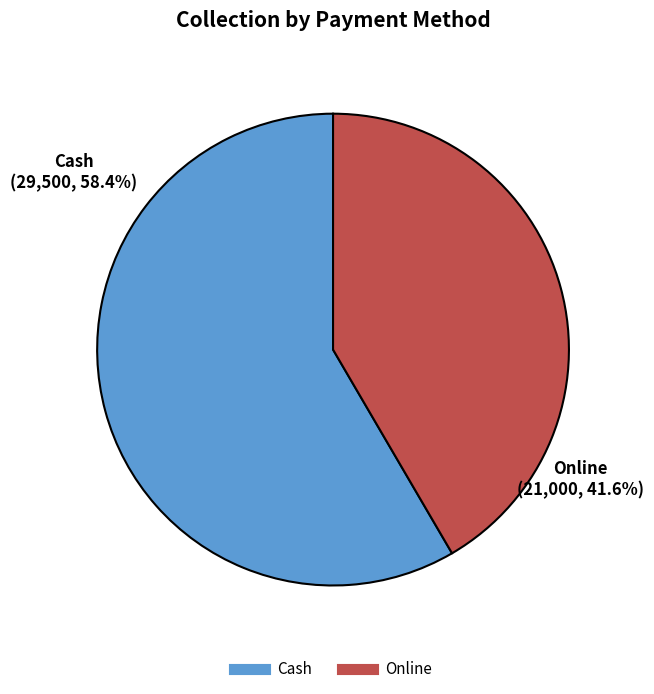

True or false: Cash accounts for 58% of the total.

True